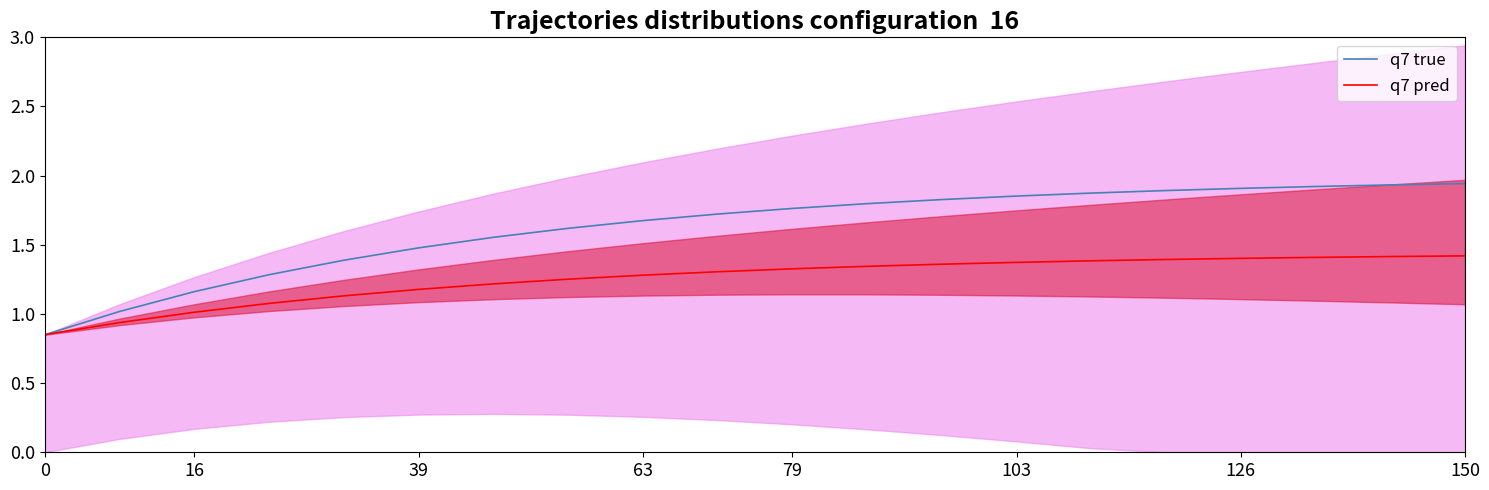

What is the minimum value shown in the chart?

0.8